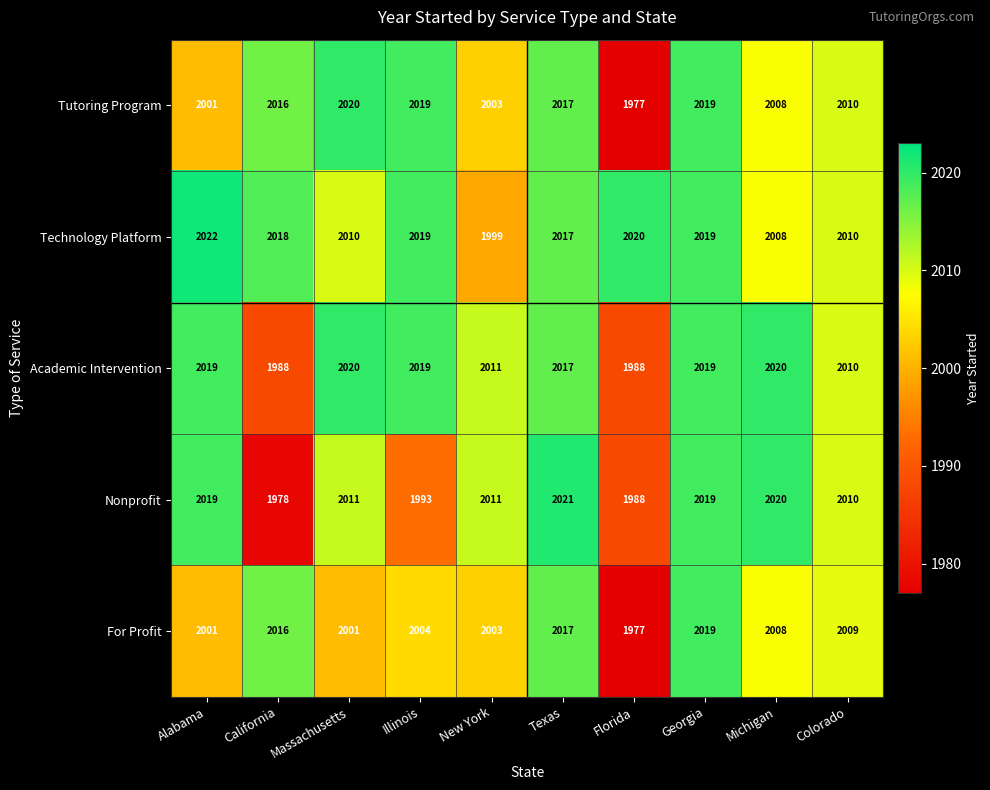

At which label does Nonprofit reach its minimum?

California